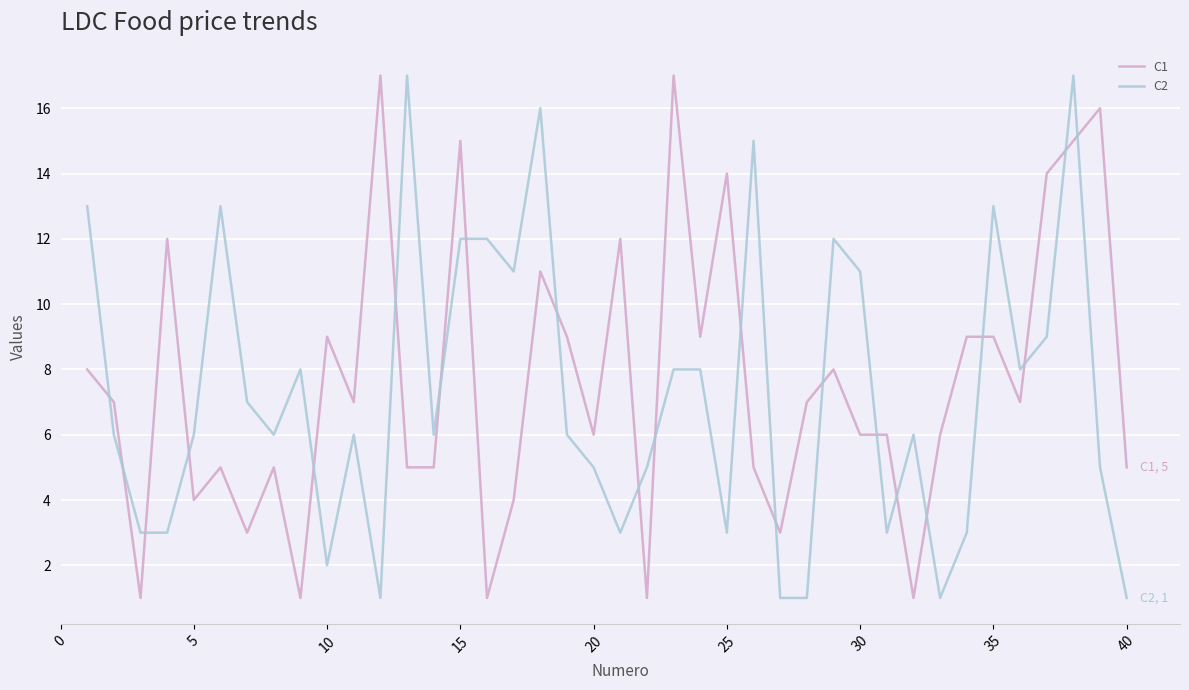

What is the greatest value displayed?

17